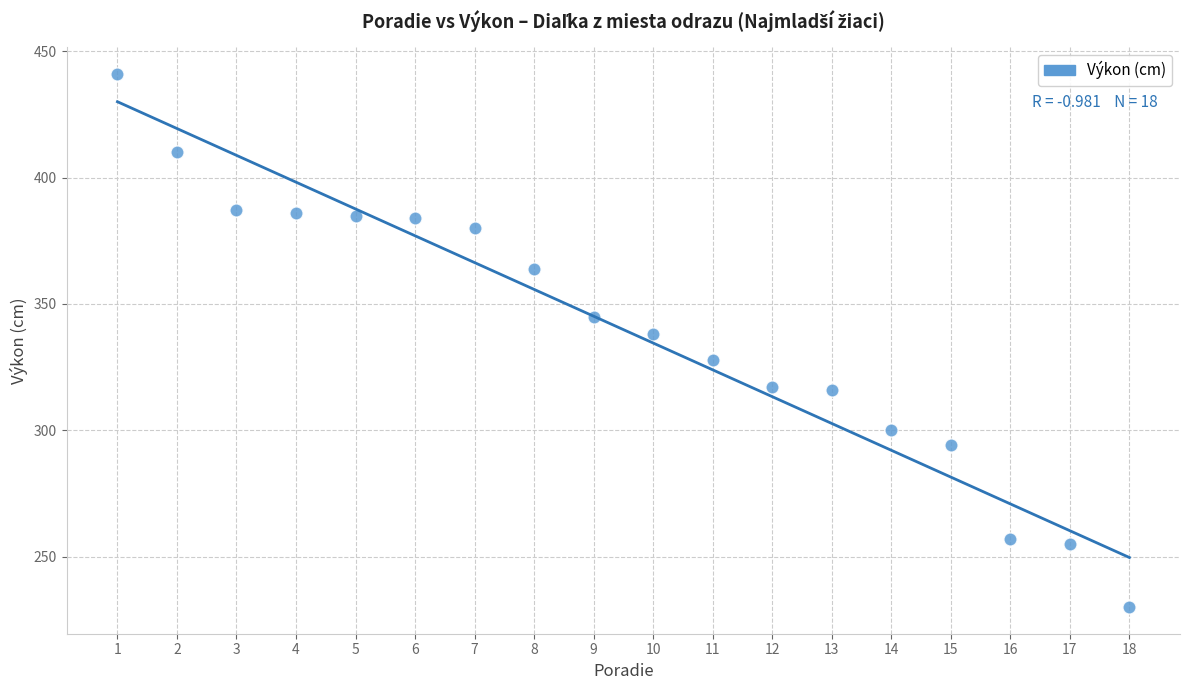

What Y value in the scatter plot is closest to 335?

338